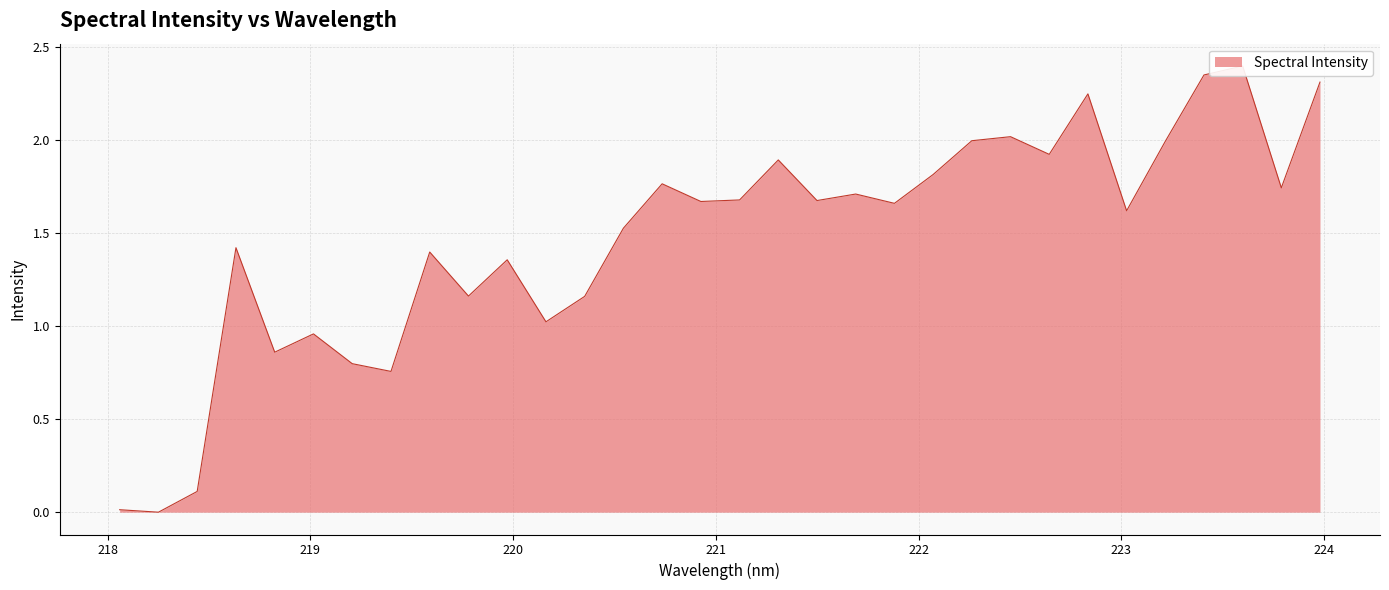

Does the chart have visible grid lines?

Yes